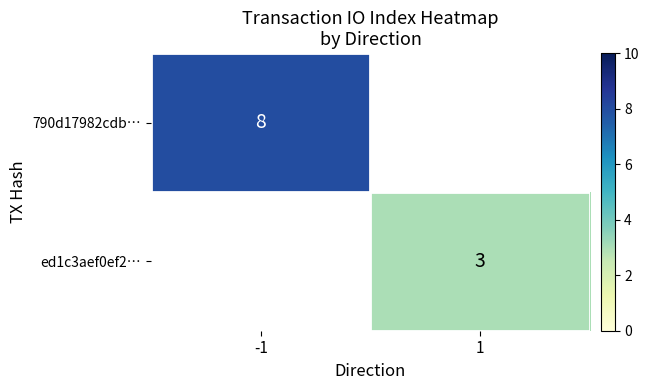

Is it true that 790d17982cdb… equals 8 at -1?

True